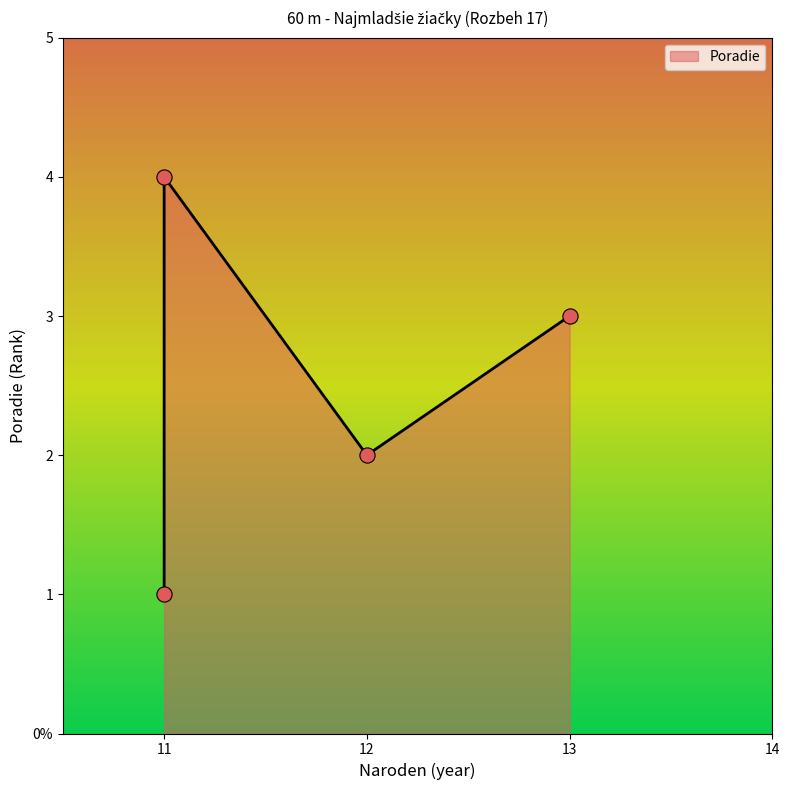

What is the change in value from 11 to 11?

+3